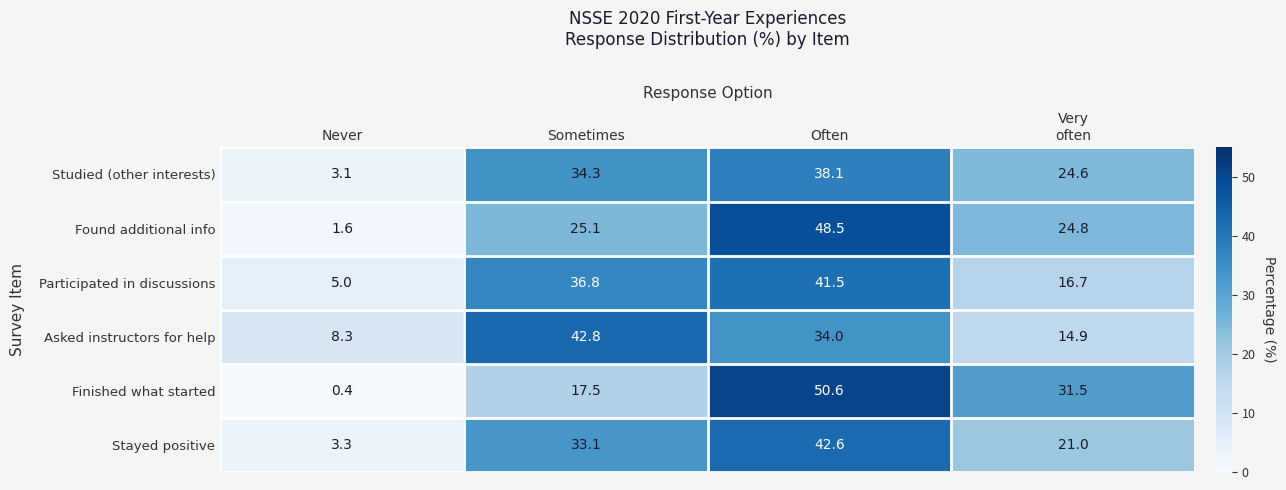

Reading right to left, what are all the values shown in this chart?

Studied (other interests): 24.6	38.1	34.3	3.1
Found additional info: 24.8	48.5	25.1	1.6
Participated in discussions: 16.7	41.5	36.8	5.0
Asked instructors for help: 14.9	34.0	42.8	8.3
Finished what started: 31.5	50.6	17.5	0.4
Stayed positive: 21.0	42.6	33.1	3.3